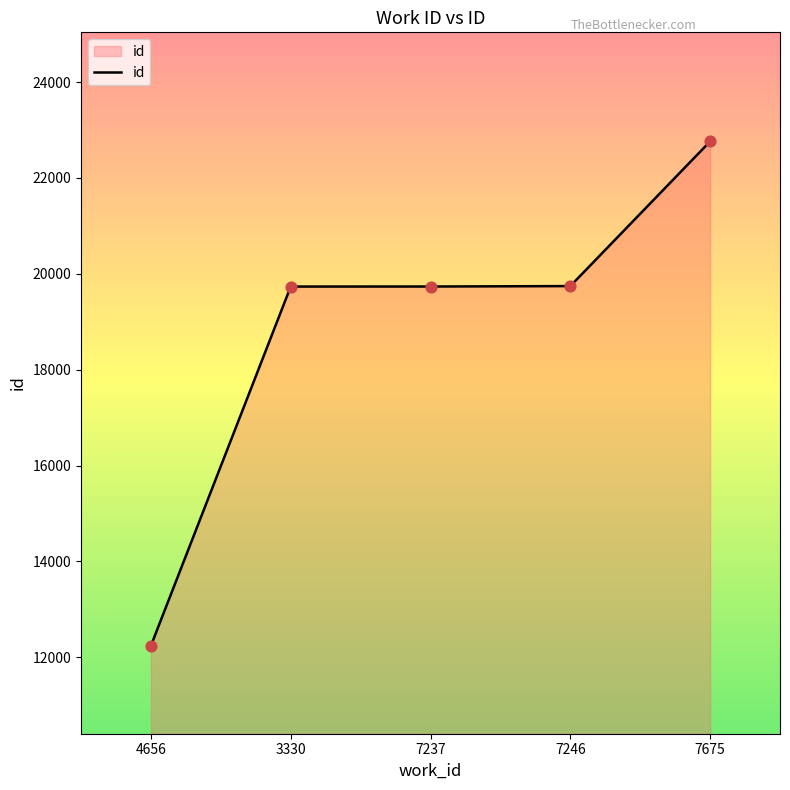

Between 4656 and 3330, which is larger?

3330